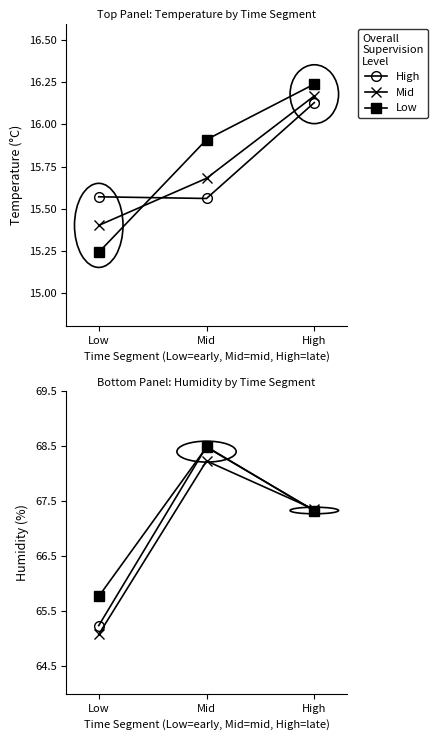

Where is High nearest to the value 66?

Low